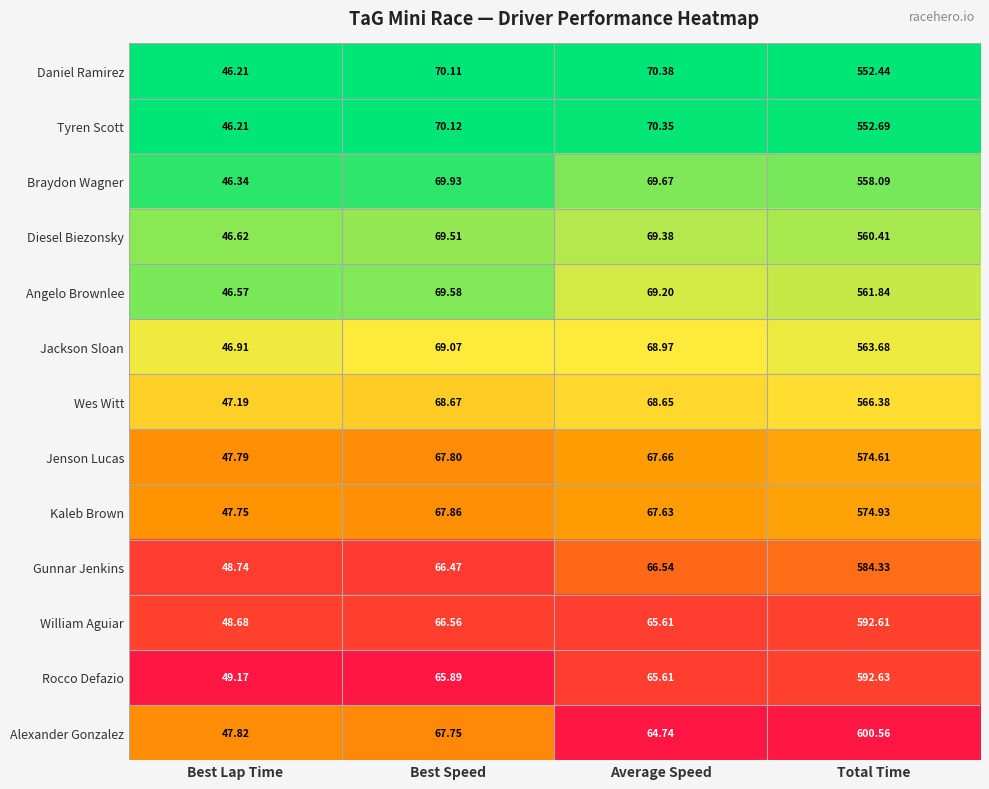

Which series has the largest total across all categories?

Alexander Gonzalez